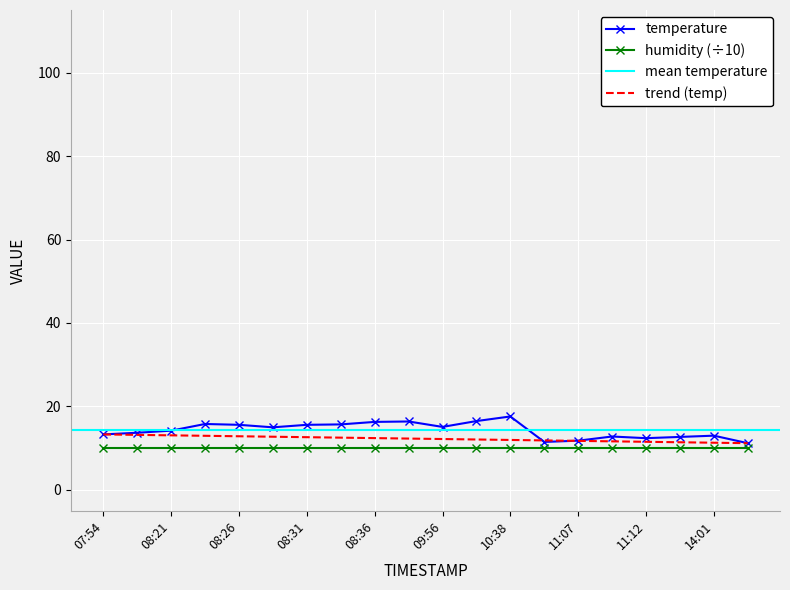

What is the change in value from 08:21 to 11:10?

-1.4